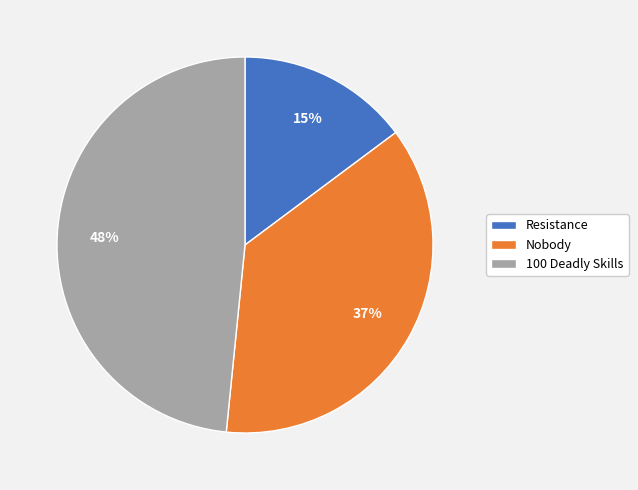

Between 100 Deadly Skills and Nobody, which is larger?

100 Deadly Skills